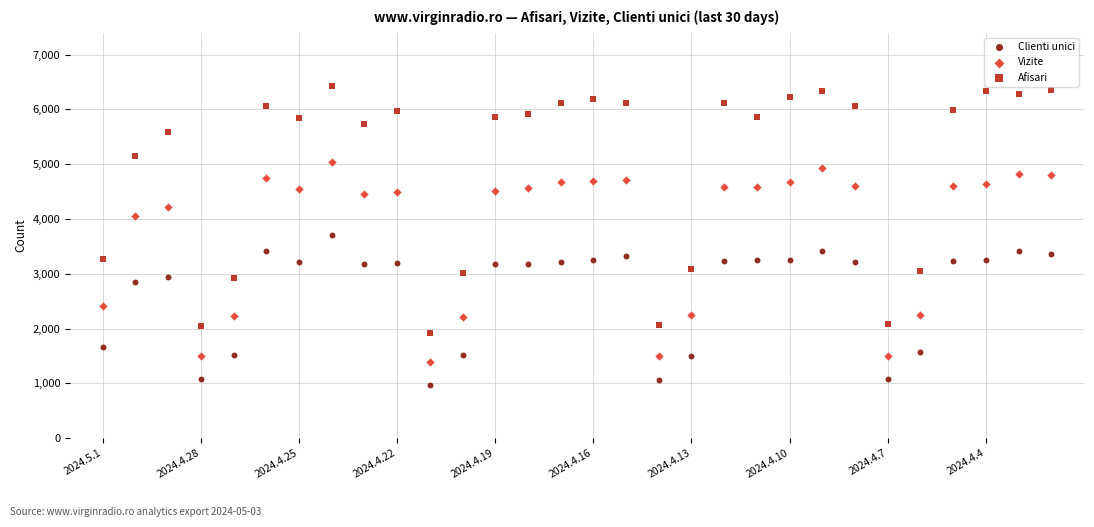

Which series reaches the maximum Y coordinate?

Afisari